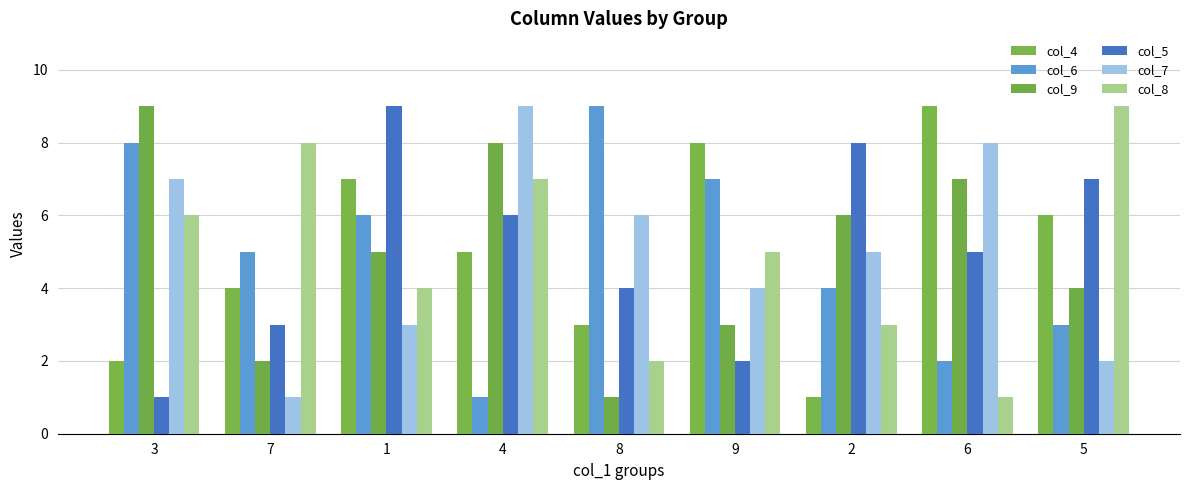

Reading right to left, extract all data points from this chart.

col_4: 6	9	1	8	3	5	7	4	2
col_6: 3	2	4	7	9	1	6	5	8
col_9: 4	7	6	3	1	8	5	2	9
col_5: 7	5	8	2	4	6	9	3	1
col_7: 2	8	5	4	6	9	3	1	7
col_8: 9	1	3	5	2	7	4	8	6